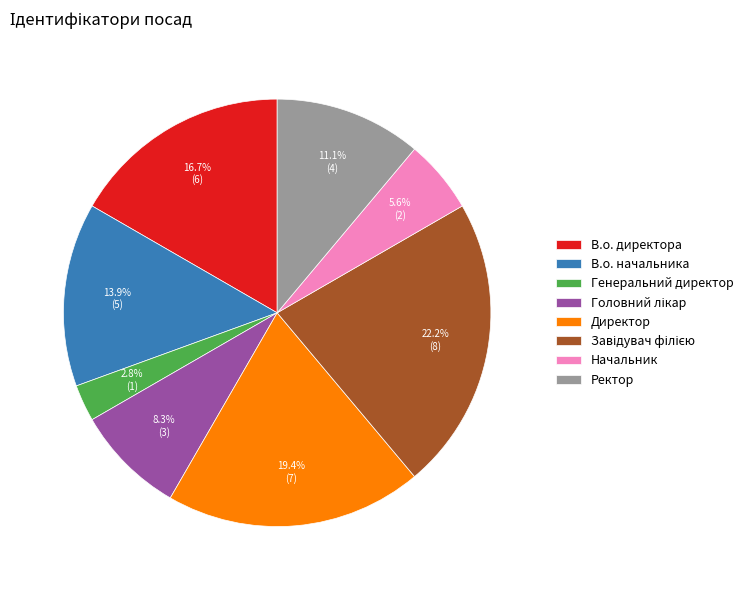

True or false: Директор accounts for 14% of the total.

False